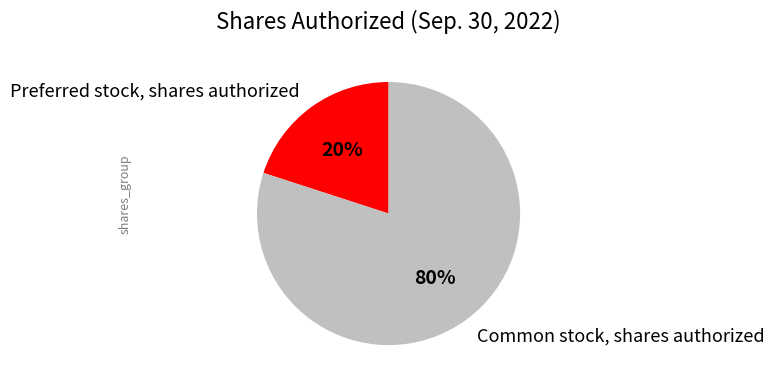

Which slice is the largest?

Common stock, shares authorized